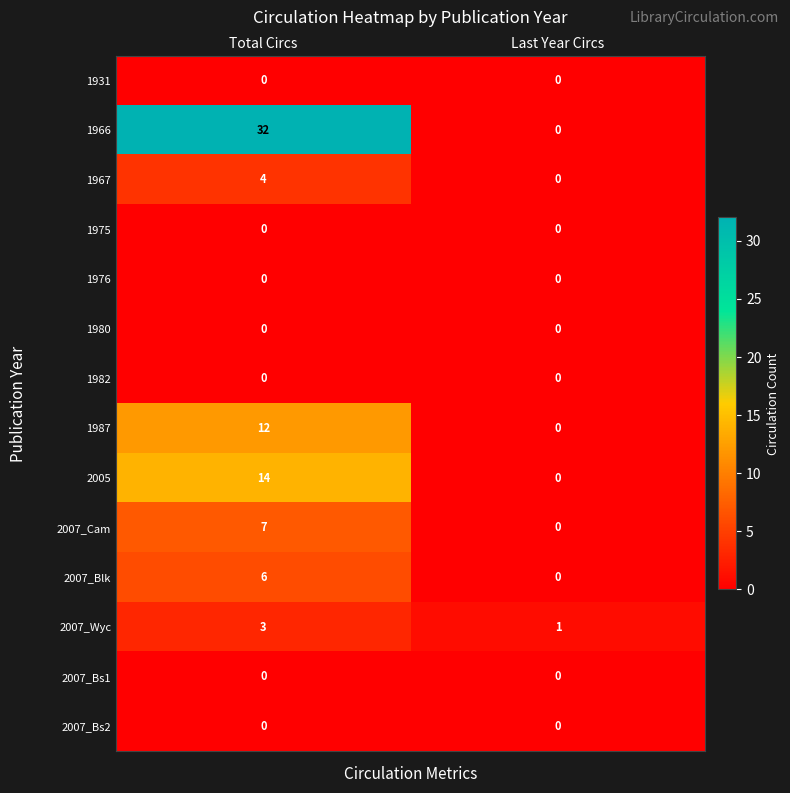

How many categories are shown in the chart?

2